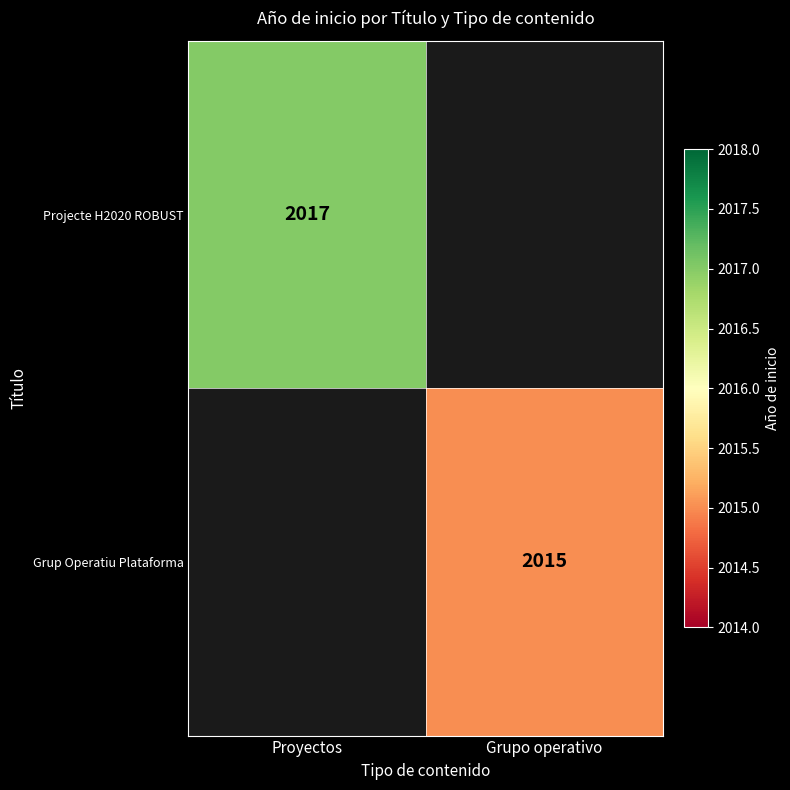

The value of Projecte H2020 ROBUST at Proyectos is 2017. True or false?

True